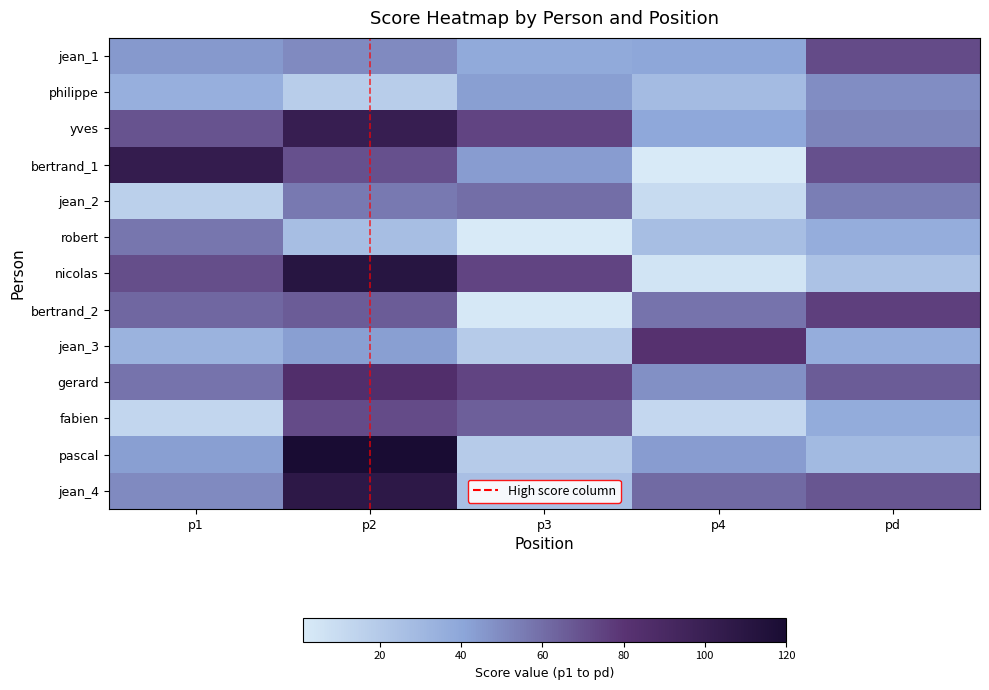

The value of fabien at p4 is 12. True or false?

True